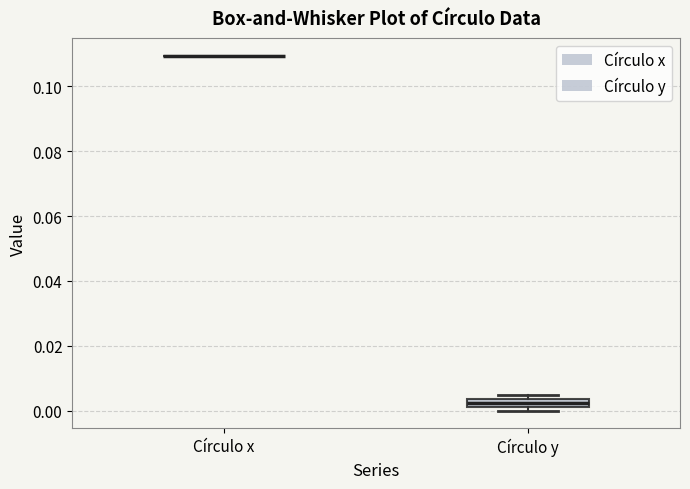

Comparing the boxes themselves (not the whiskers), which one is the tallest?

Círculo y